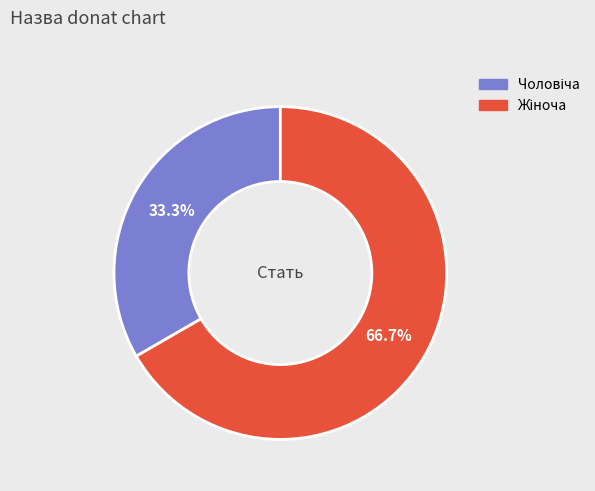

Does any single category account for the majority?

Yes